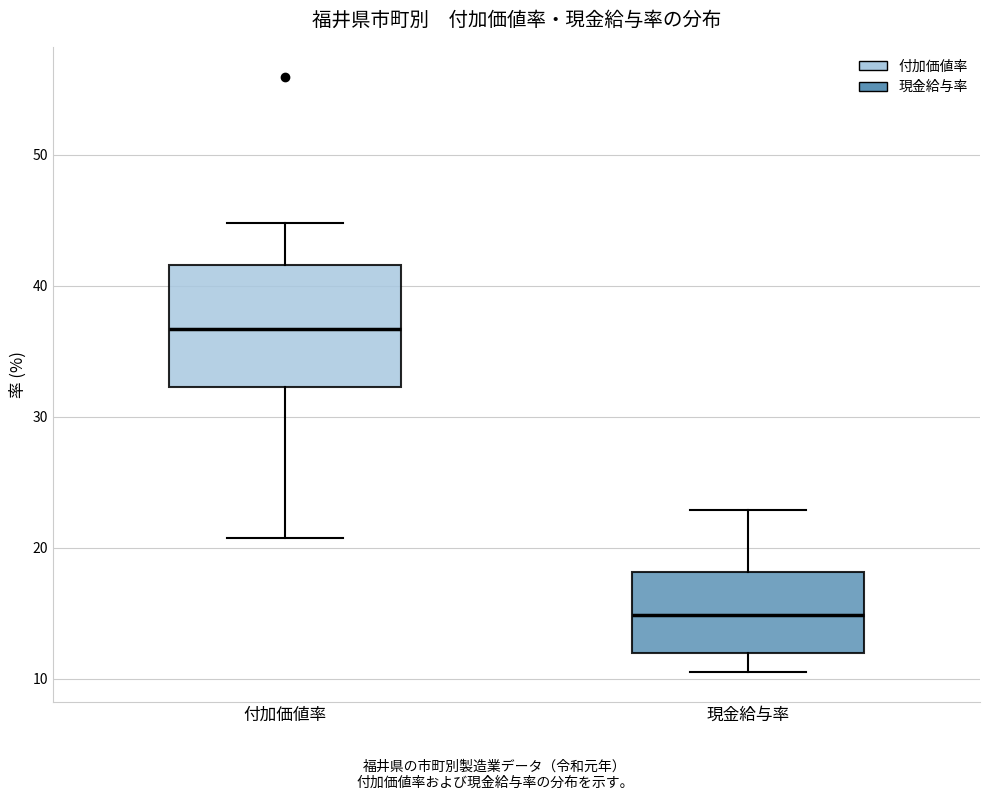

Reading left to right, read every box against the y-axis: the position of its median line, the range the box covers, and the ends of its whiskers. The values are not printed on the chart, so give them approximately, as read against the axis.

付加価値率: median 37, box 32 to 42, whiskers 21 to 45
現金給与率: median 15, box 12 to 18, whiskers 11 to 23